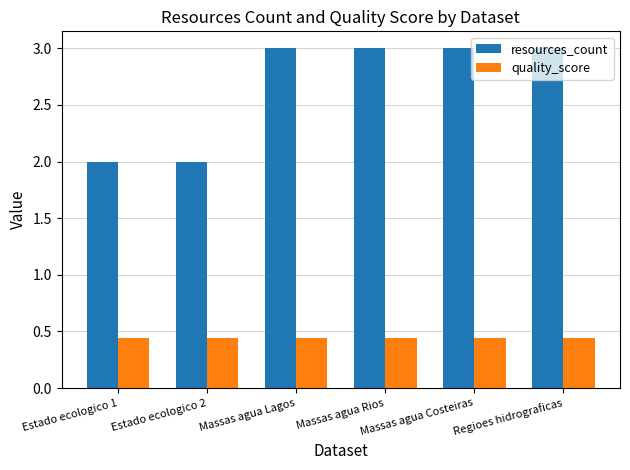

At Massas agua Lagos, list the series in order from smallest to largest.

quality_score, resources_count